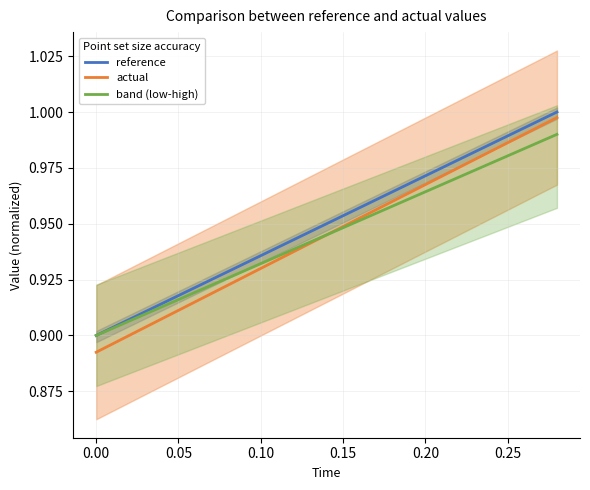

True or false: actual has a value of 1.7 at 0.20.

False